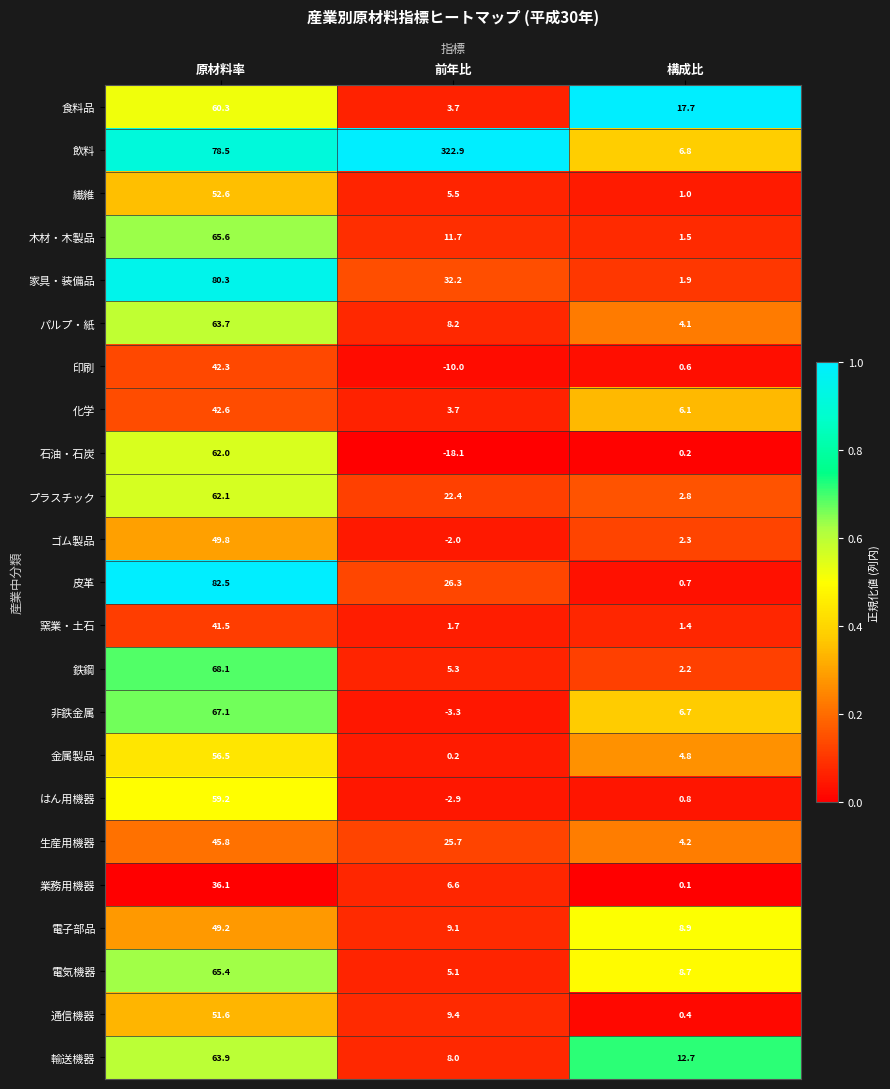

The 鉄鋼 series shows 3.4 at 前年比. True or false?

False